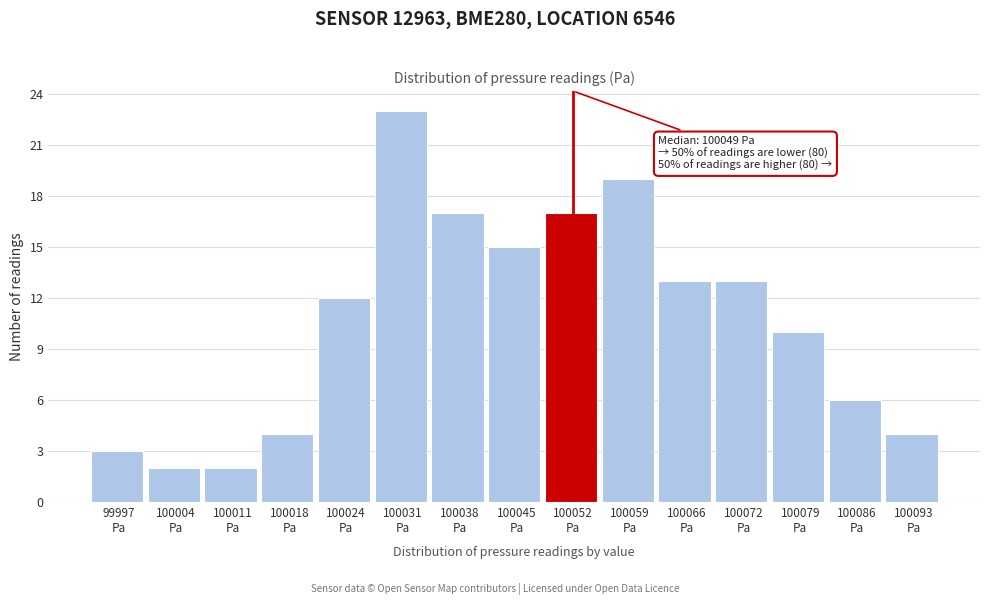

Which range on the x-axis has the tallest bar?

100028 to 100035